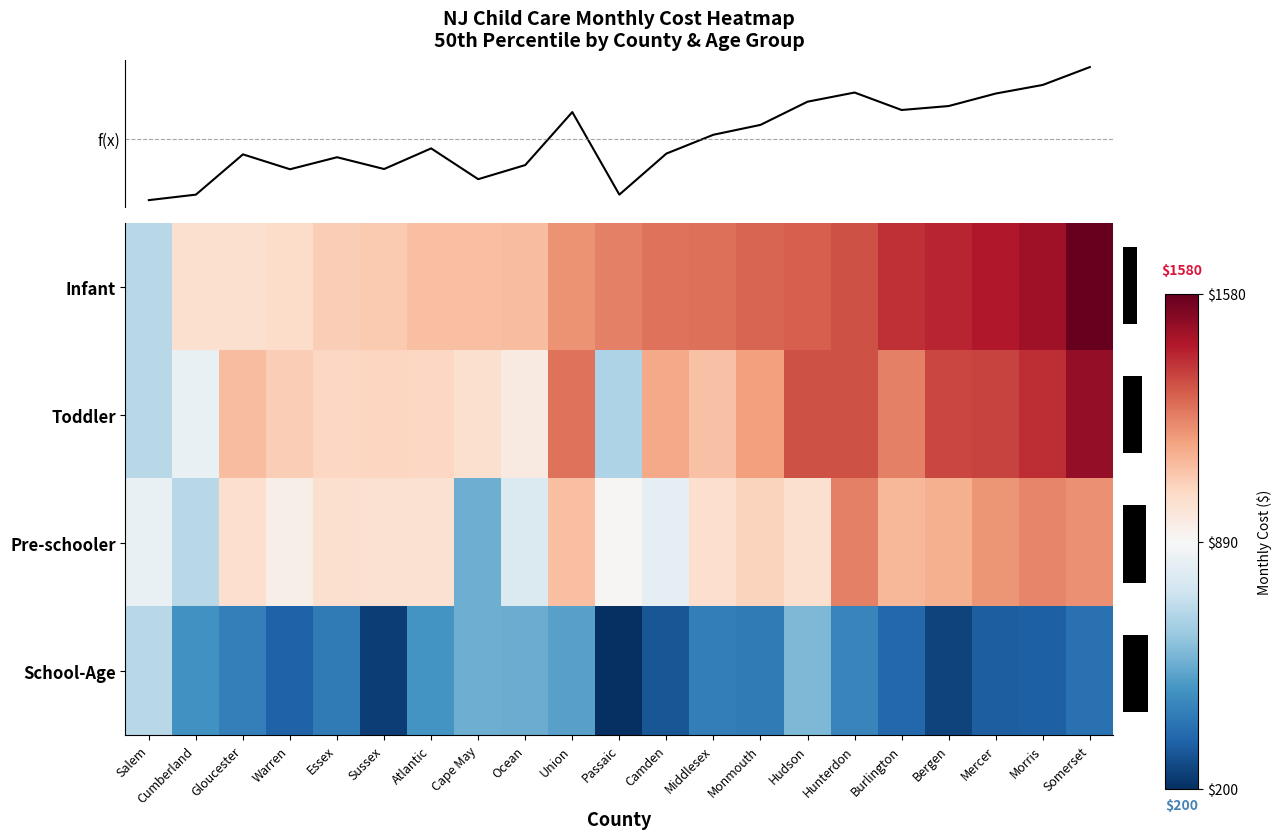

Count the number of categories in the chart.

21